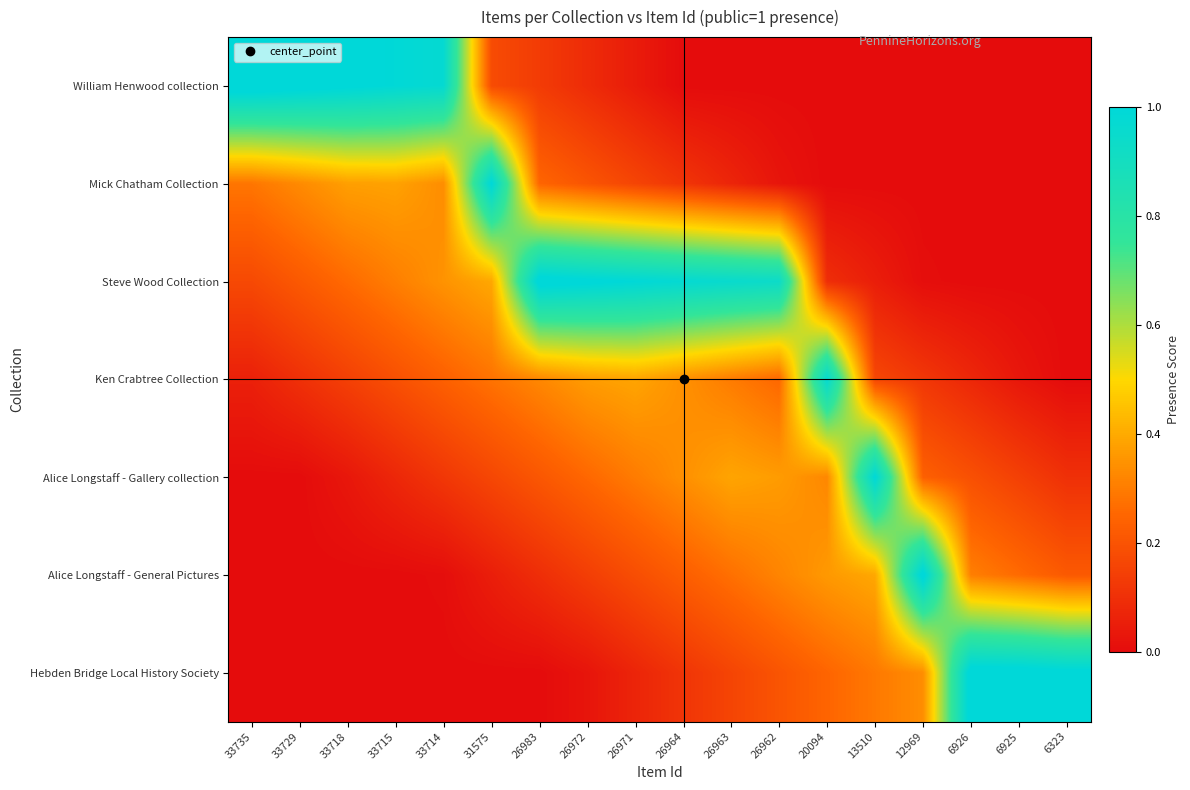

What is the spread (max minus min) of values at 20094?

1.0